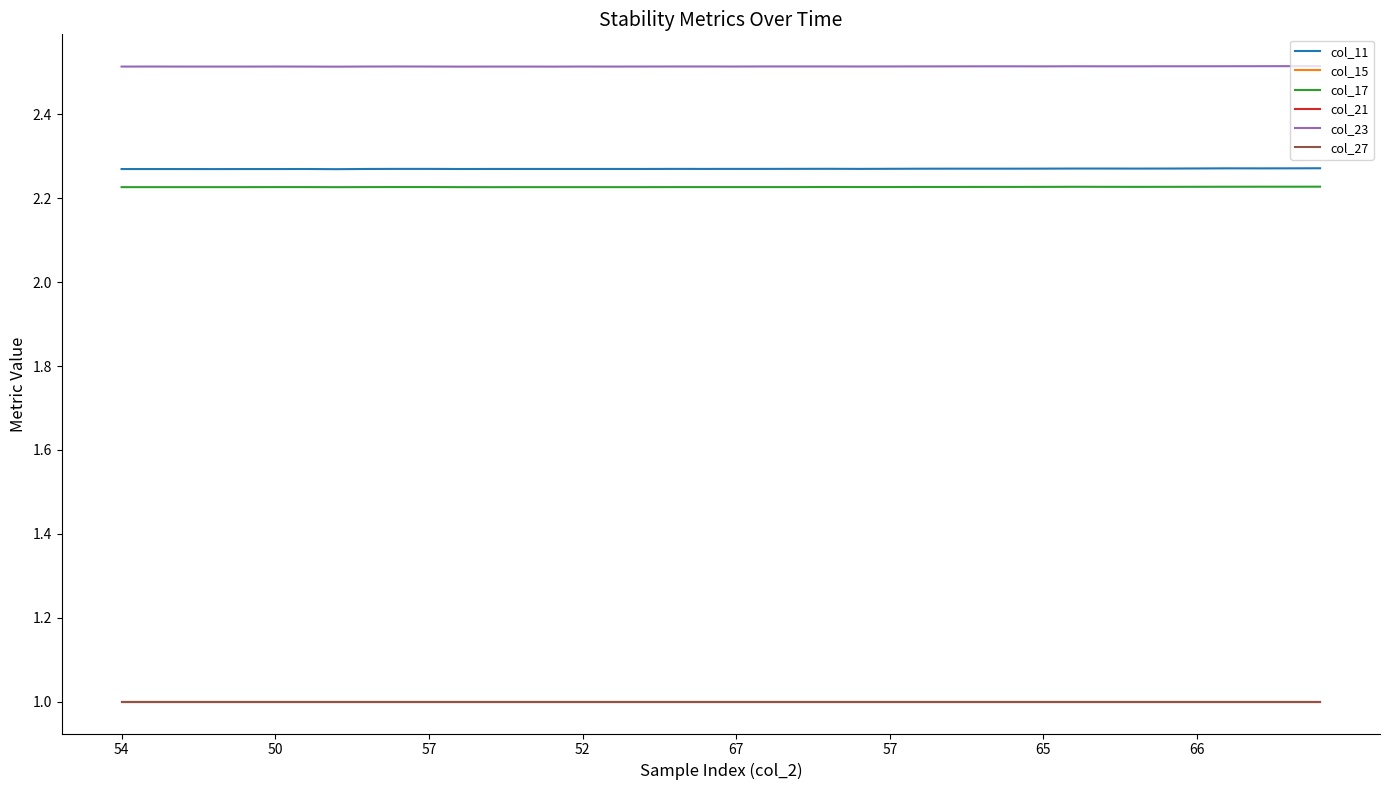

Does the chart have visible grid lines?

No